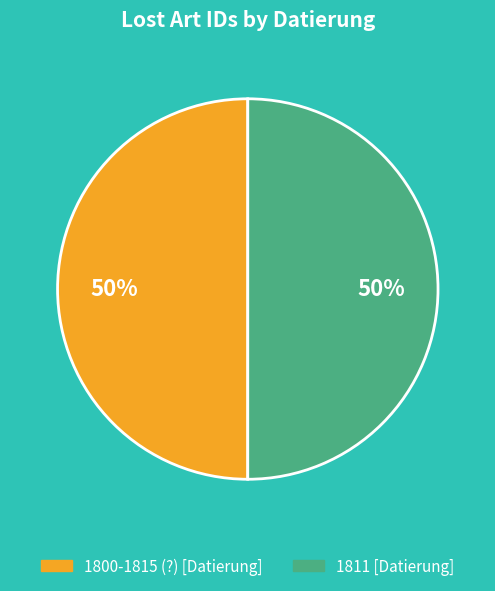

What is the ratio of the value at 1800-1815 (?) [Datierung] to the value at 1811 [Datierung]?

1.0